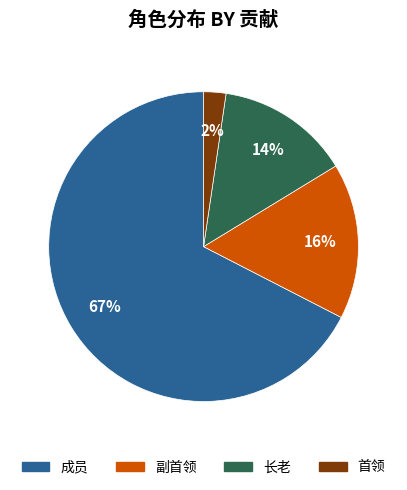

Does any single category account for the majority?

Yes